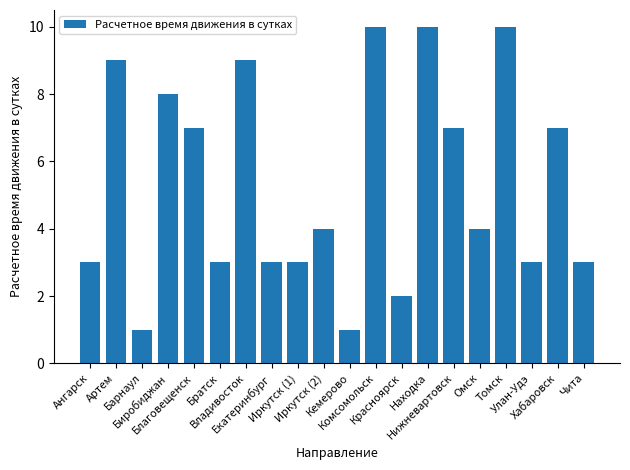

What is the difference between the maximum and minimum values?

9